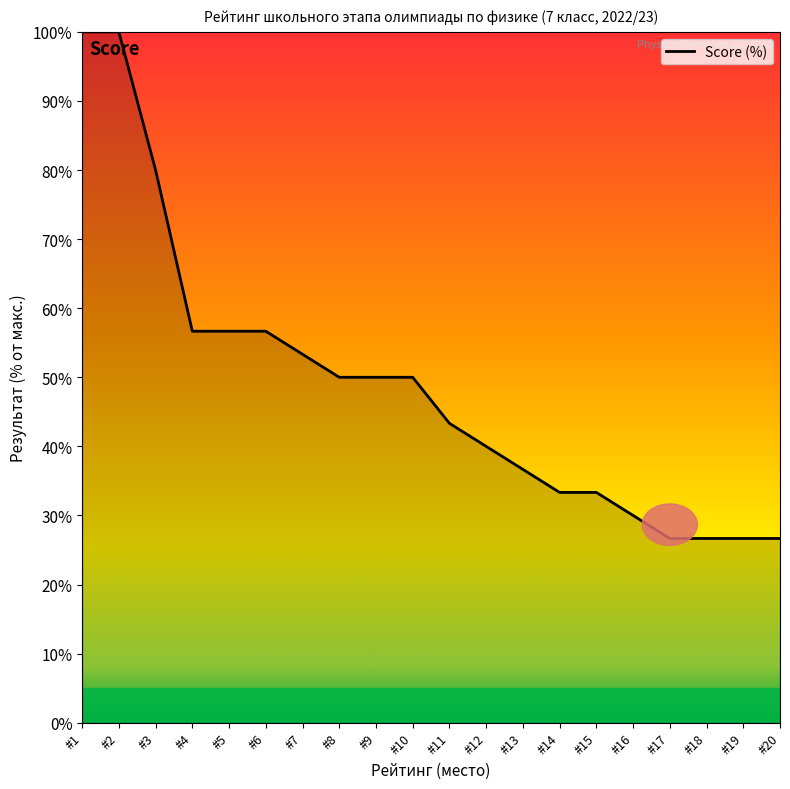

The value at #4 is 56.7. True or false?

True